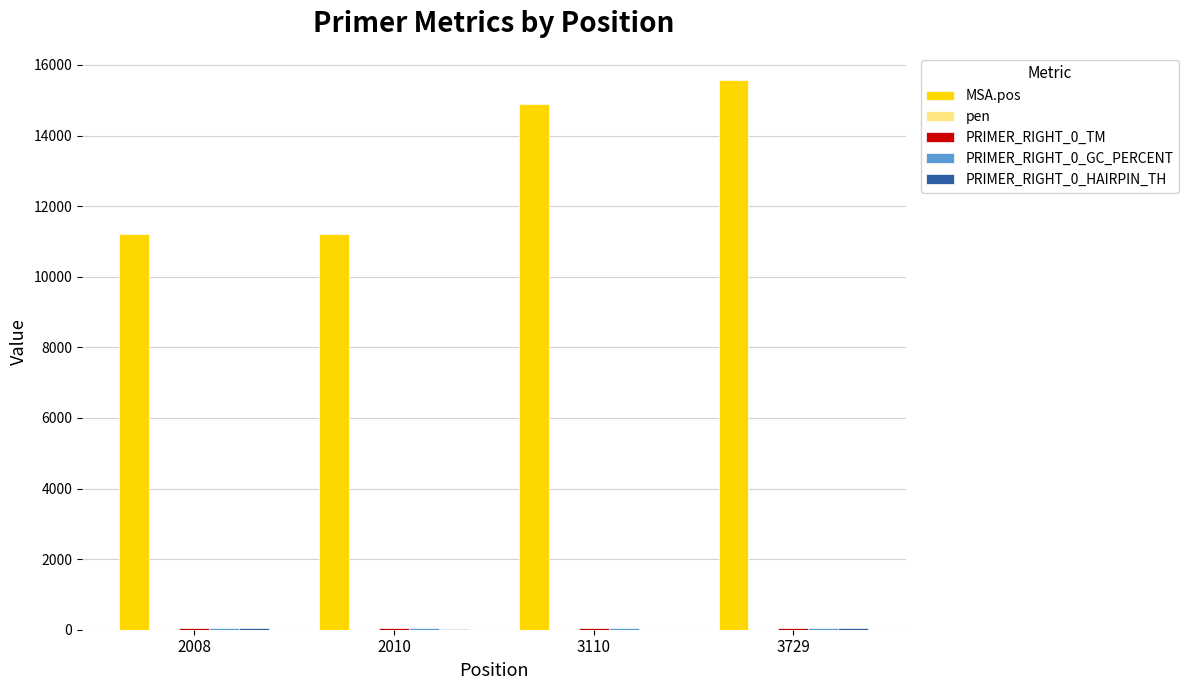

Which label corresponds to the largest value in the chart?

3729